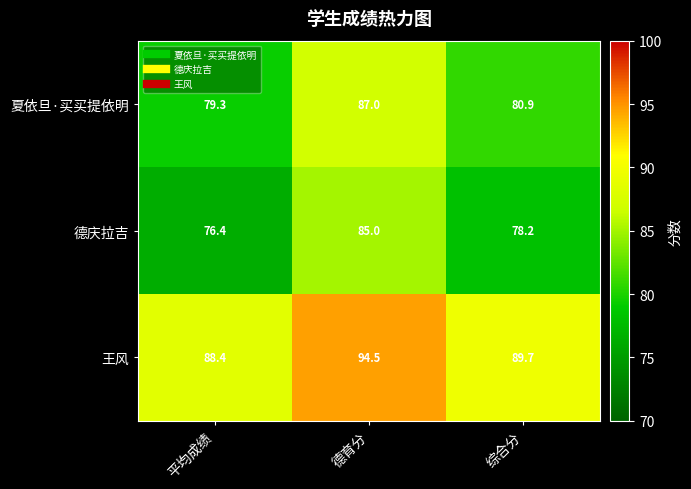

Reading left to right, transcribe all the data shown in this chart.

夏依旦·买买提依明: 79.3	87.0	80.9
德庆拉吉: 76.4	85.0	78.2
王风: 88.4	94.5	89.7